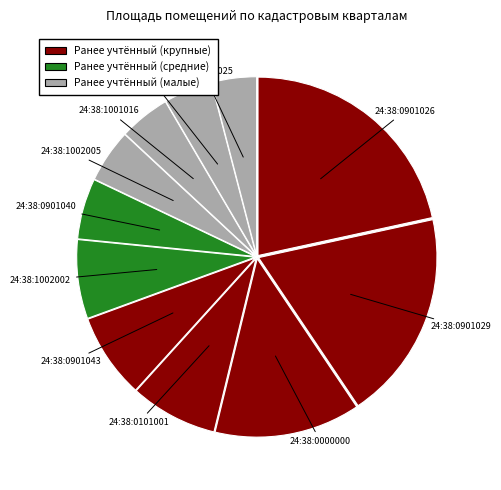

How many slices are in this pie chart?

11